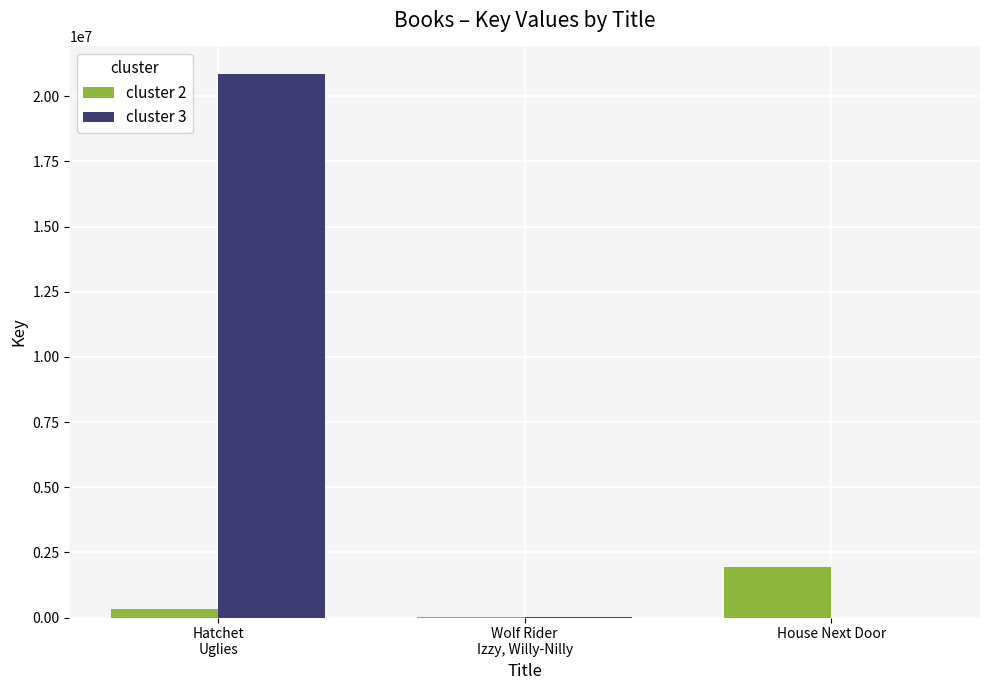

What is the average value of the cluster 2 series?

752029